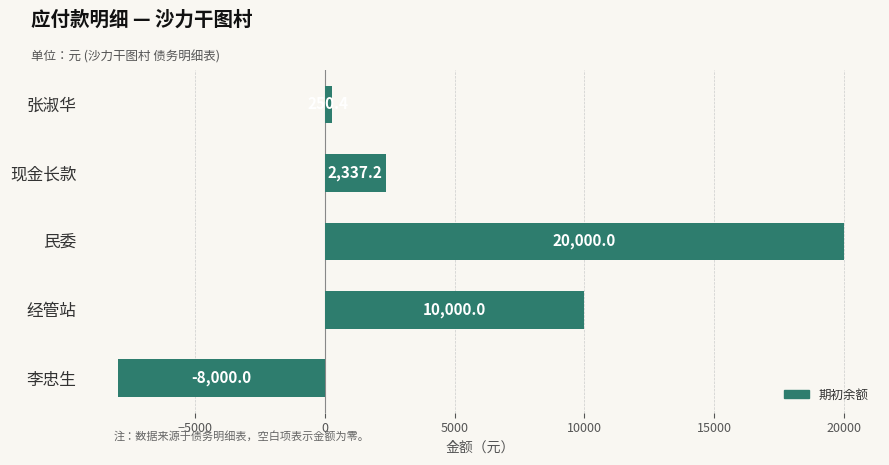

What is the sum of all values?

24587.7